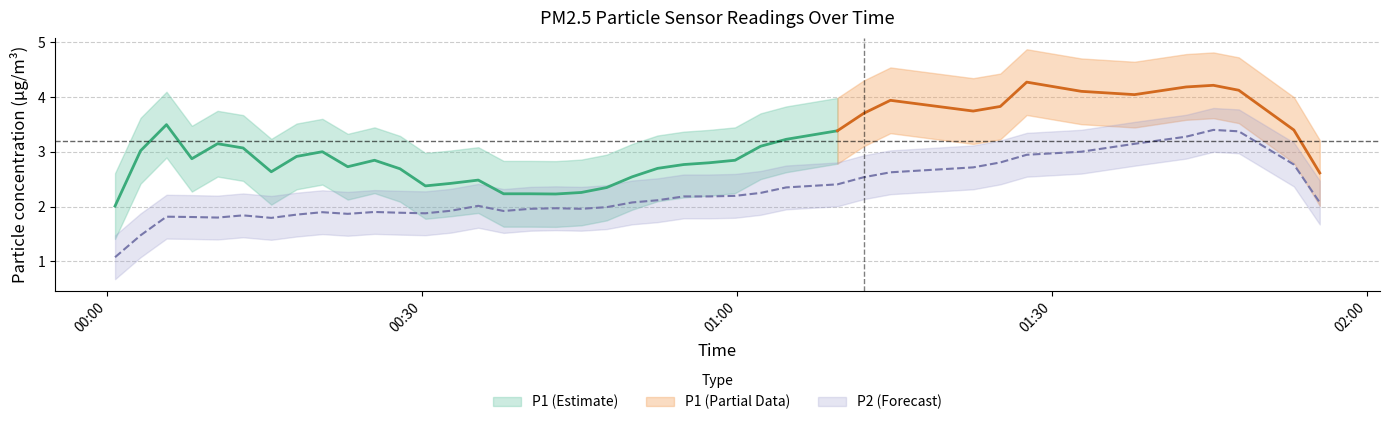

What is the total value across all series at 1?

3.9